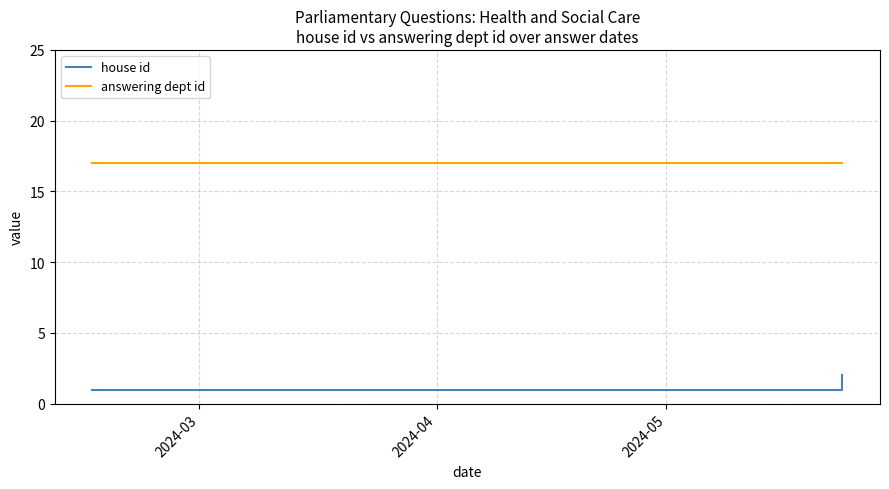

What is the greatest value displayed?

17